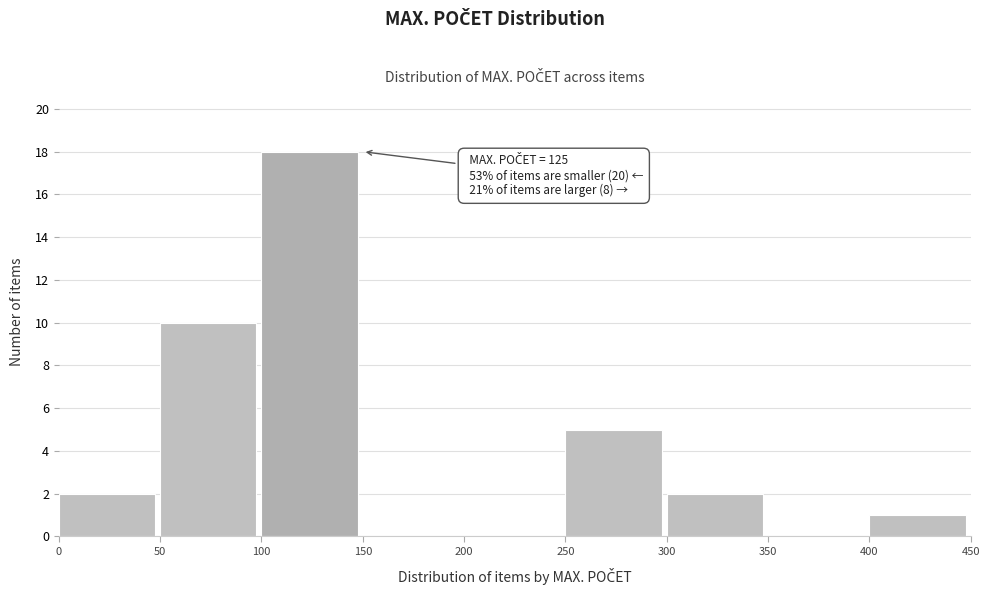

Reading left to right, list all the values displayed in this chart.

0=2	50=10	100=18	150=0	200=0	250=5	300=2	350=0	400=1